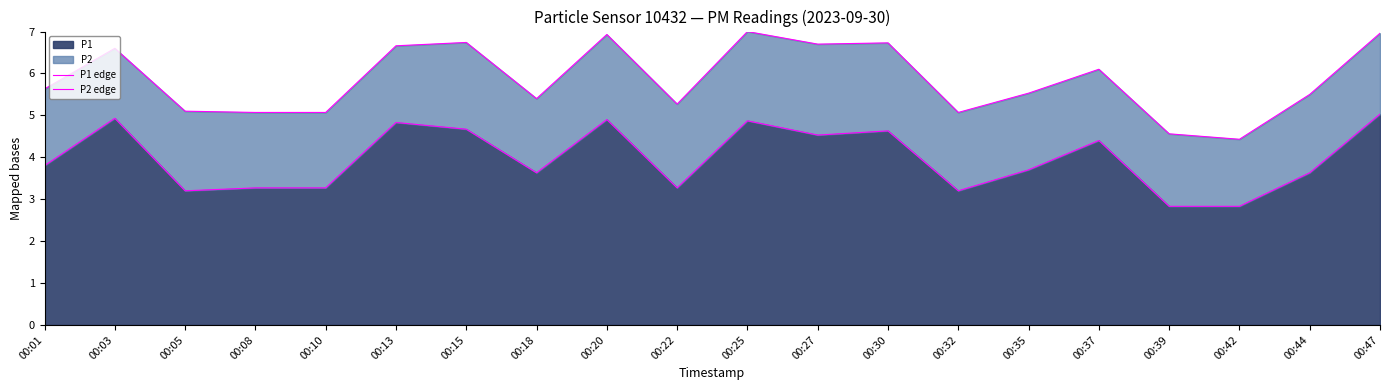

The P2 edge series shows 9.1 at 00:47. True or false?

False